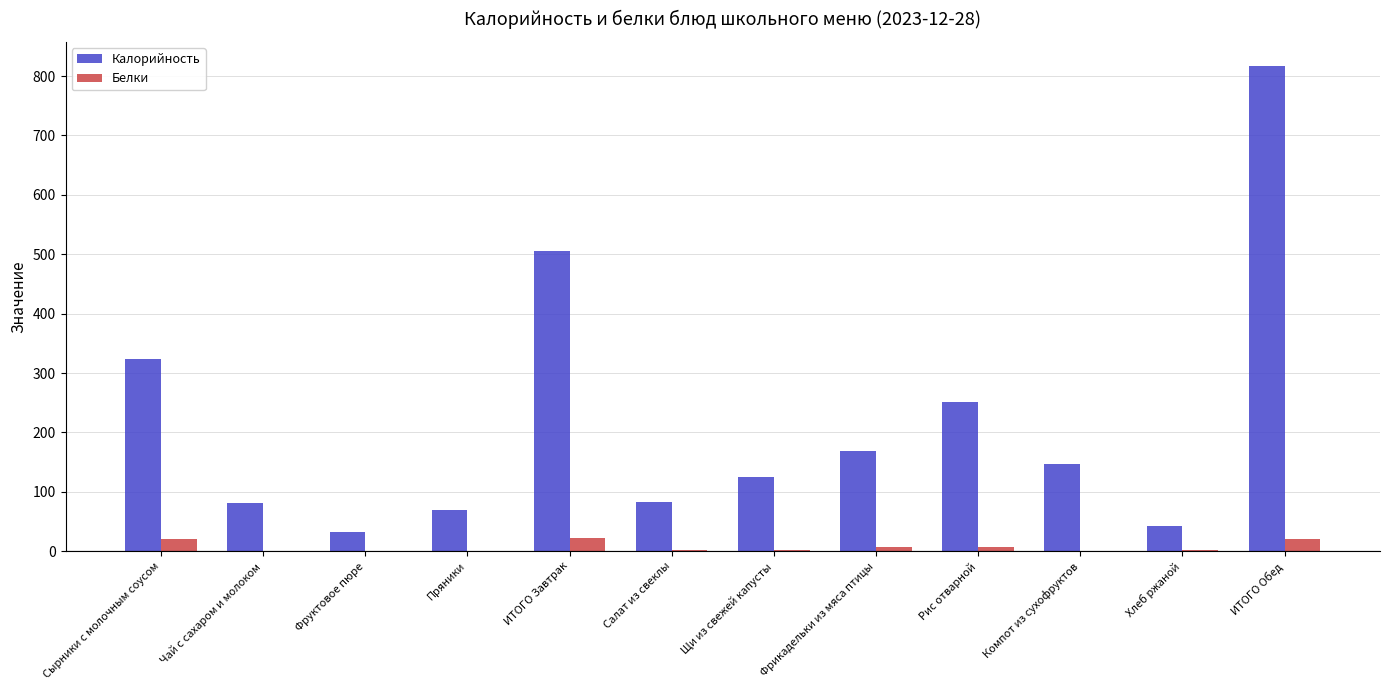

What is the sum of all Калорийность values?

2643.6